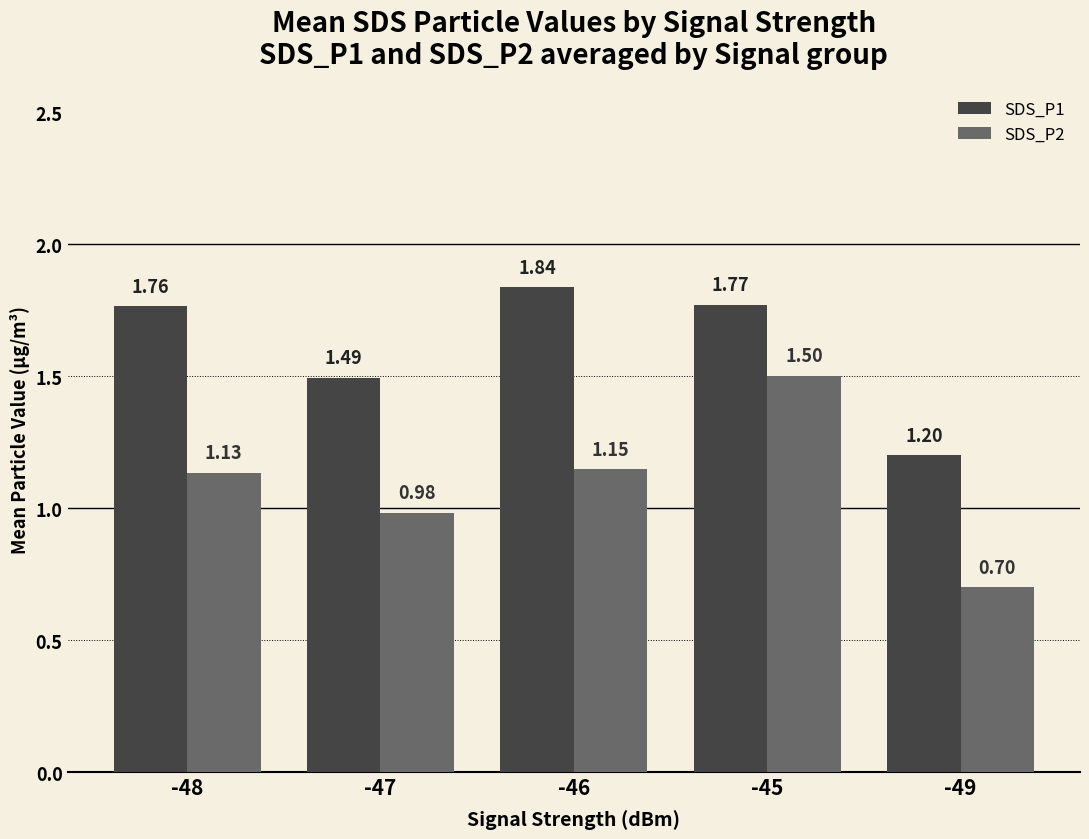

What are all the series names shown in the legend?

SDS_P1, SDS_P2